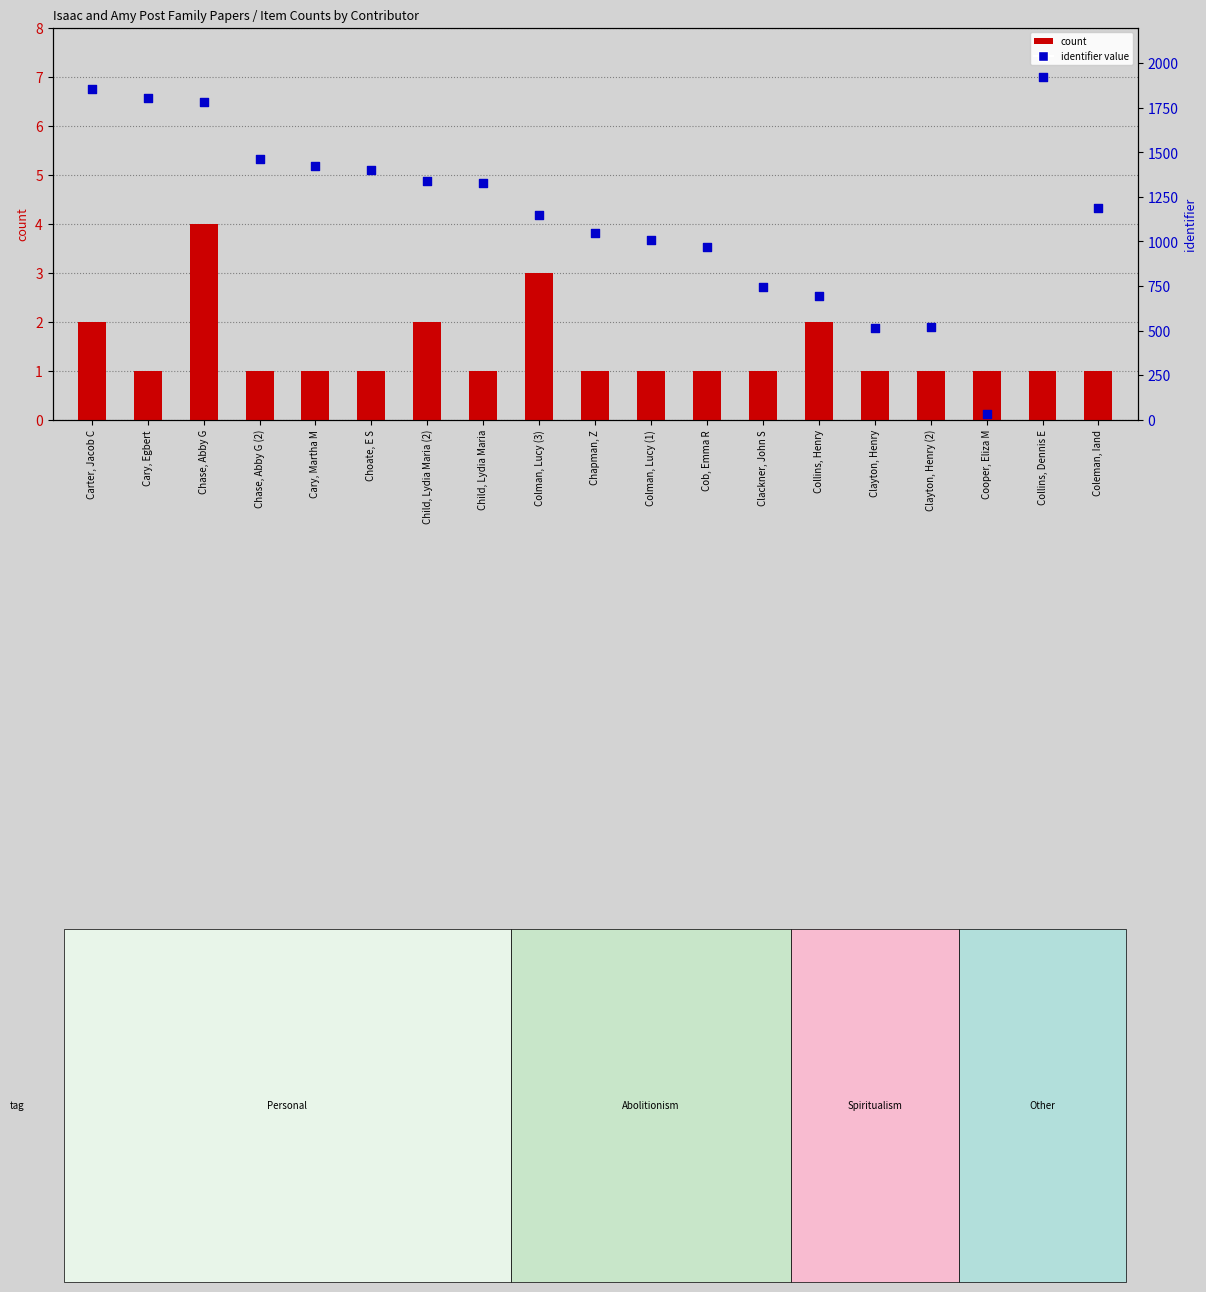

At which category is the sum across all series the highest?

Collins, Dennis E